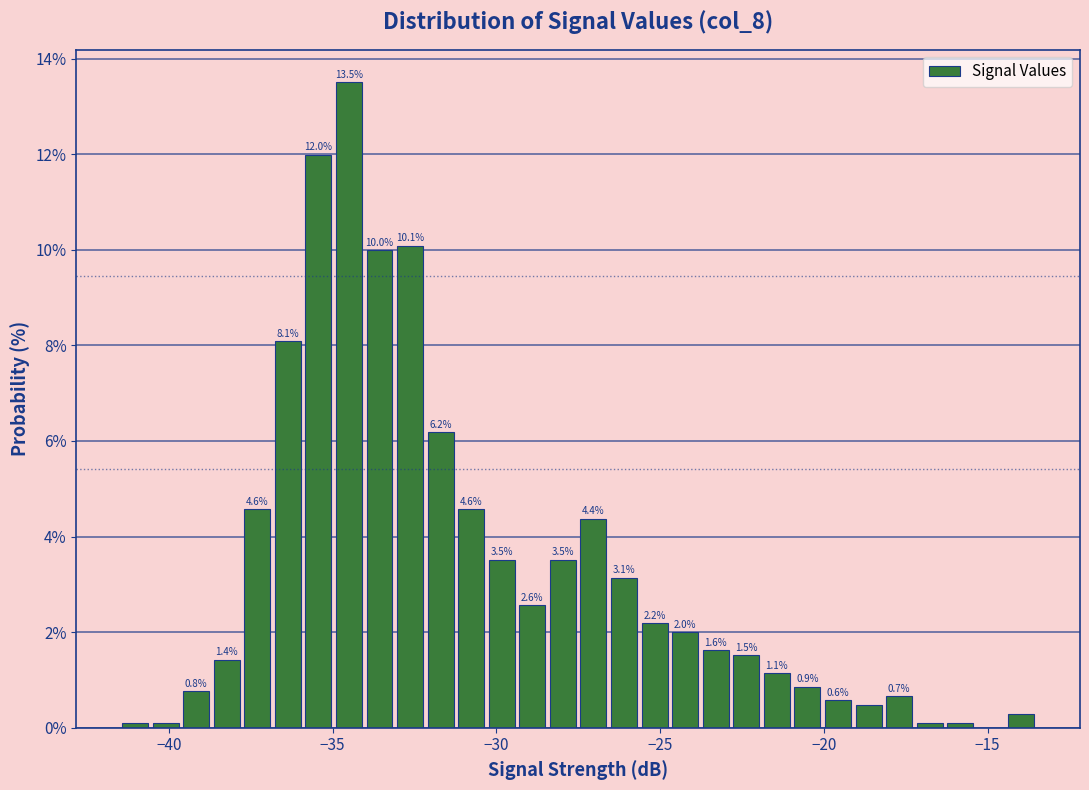

Around what value on the x-axis is the tallest bar? Give the approximate position of its centre, as read against the axis.

-34.5